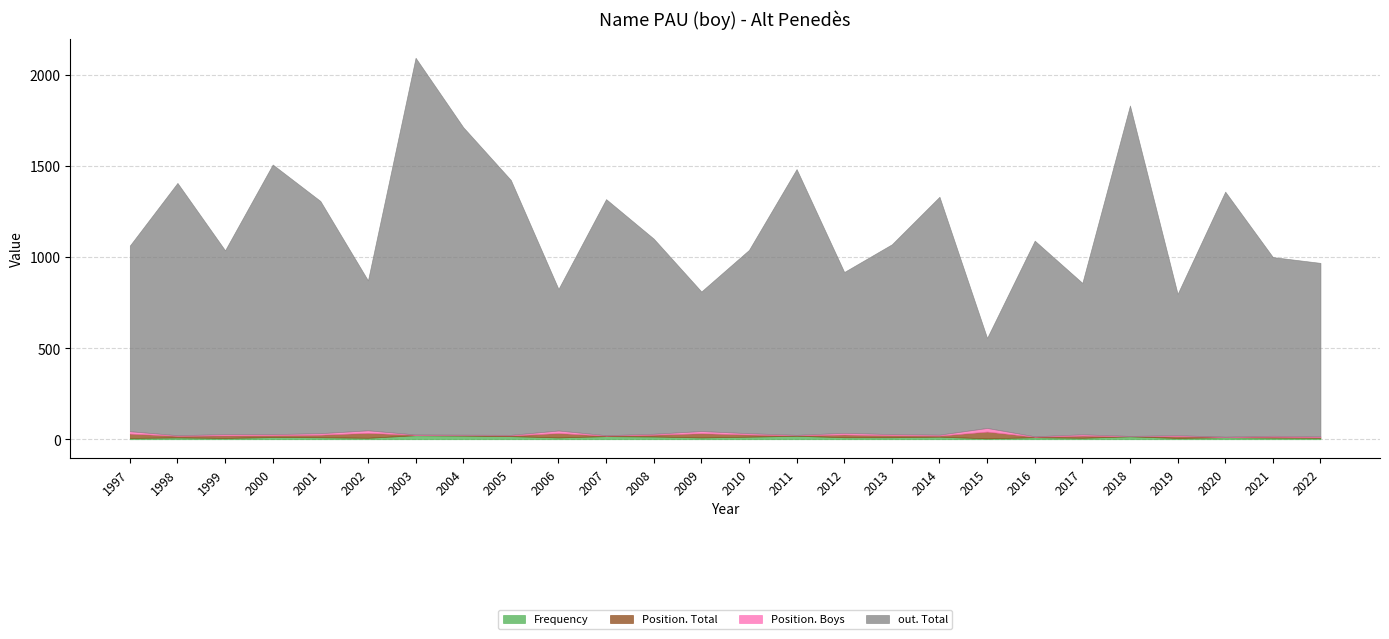

Is it true that Position. Total equals 6 at 2014?

True